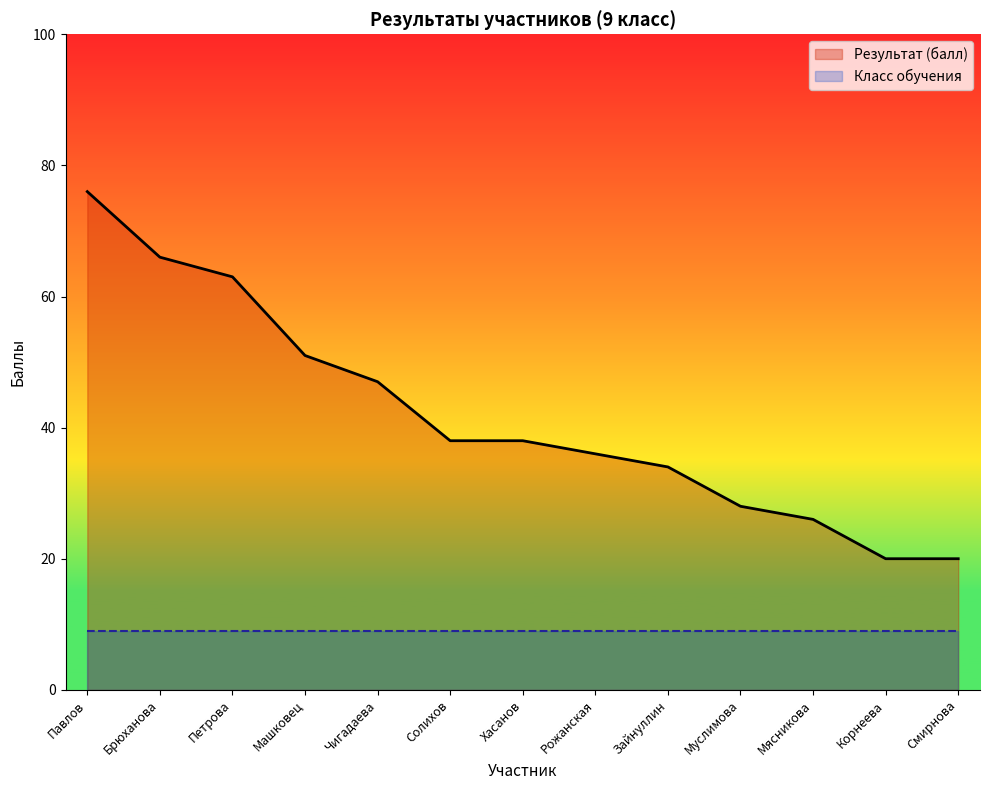

Approximately how many times larger is the value at Рожанская compared to Брюханова?

0.5